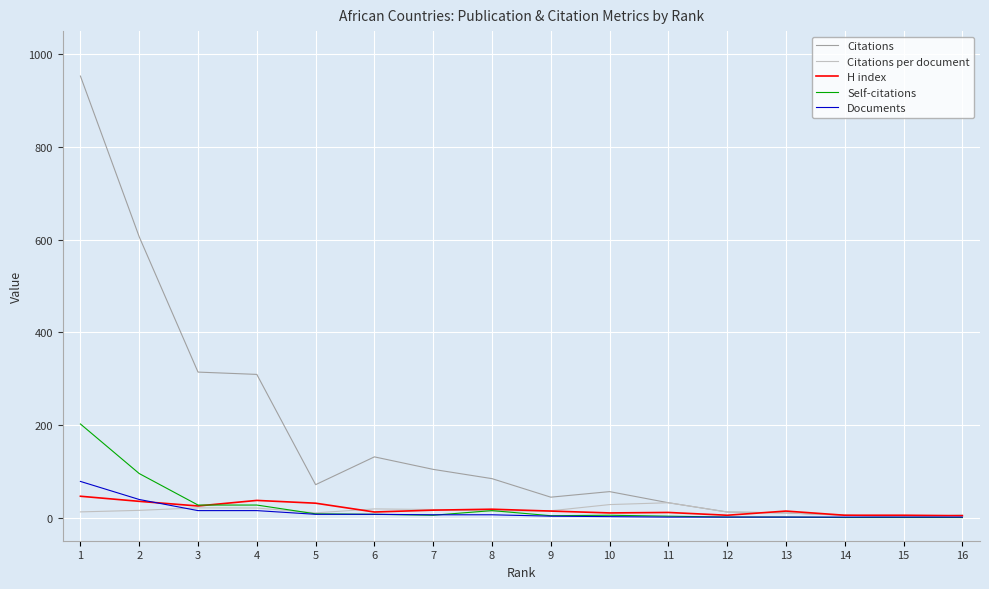

Is it true that Citations equals 10.0 at 13?

True